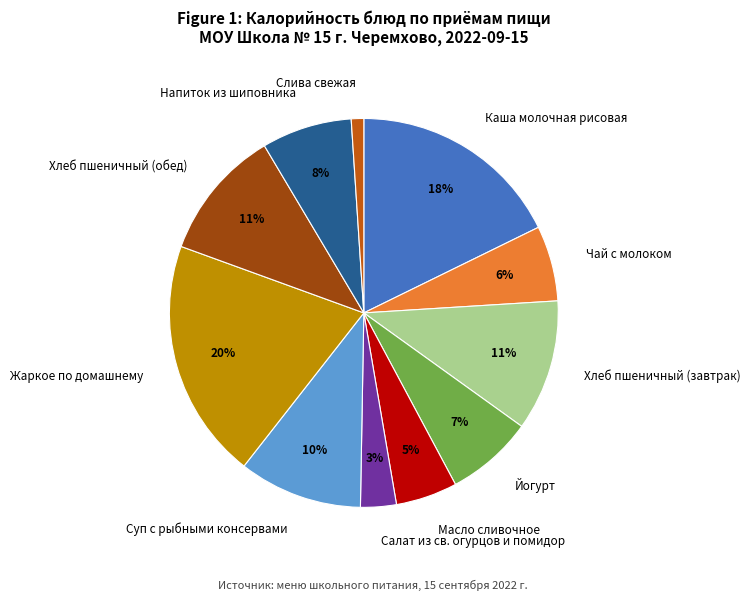

Which has a higher value, Салат из св. огурцов и помидор or Хлеб пшеничный (обед)?

Хлеб пшеничный (обед)